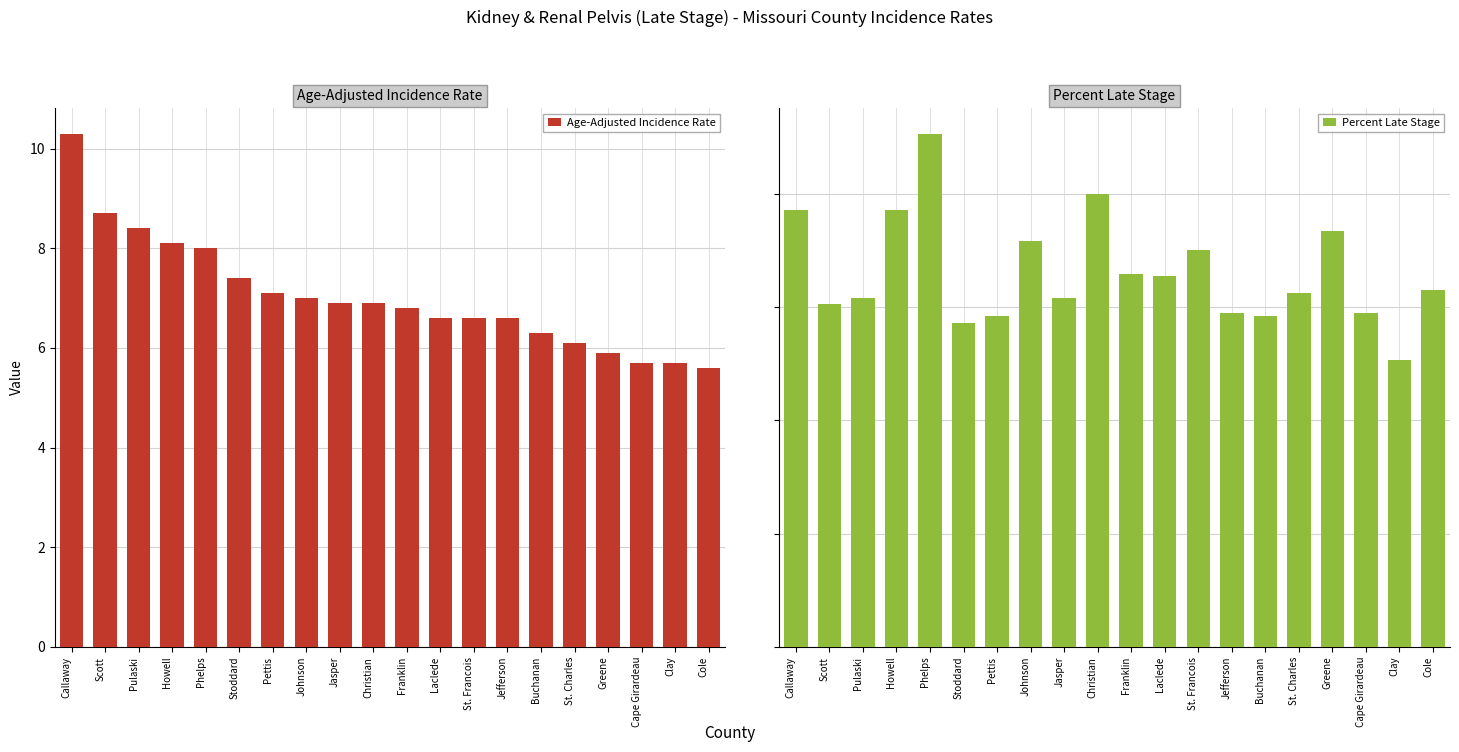

Is it true that Age-Adjusted Incidence Rate equals 11.5 at Johnson?

False